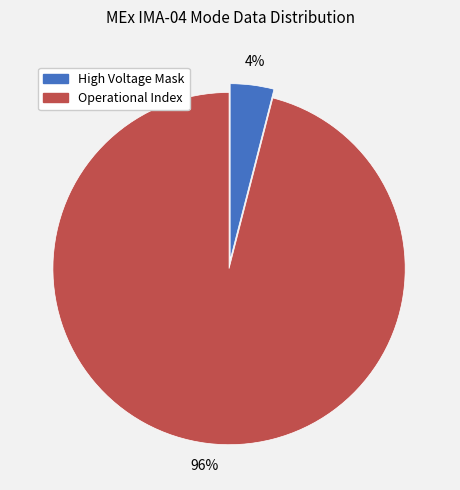

What is the ratio of the value at Operational Index to the value at High Voltage Mask?

24.0